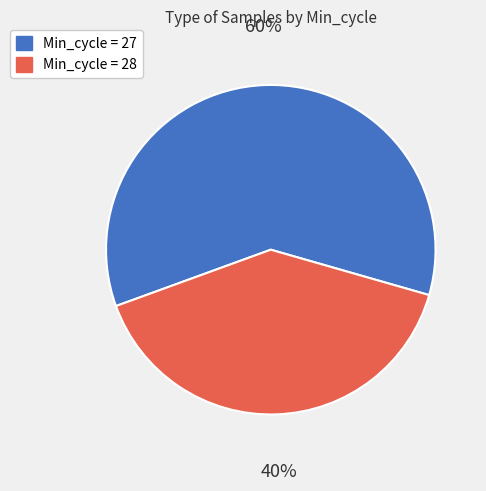

To the nearest percent, what is the difference between the largest and smallest slice percentages?

20%